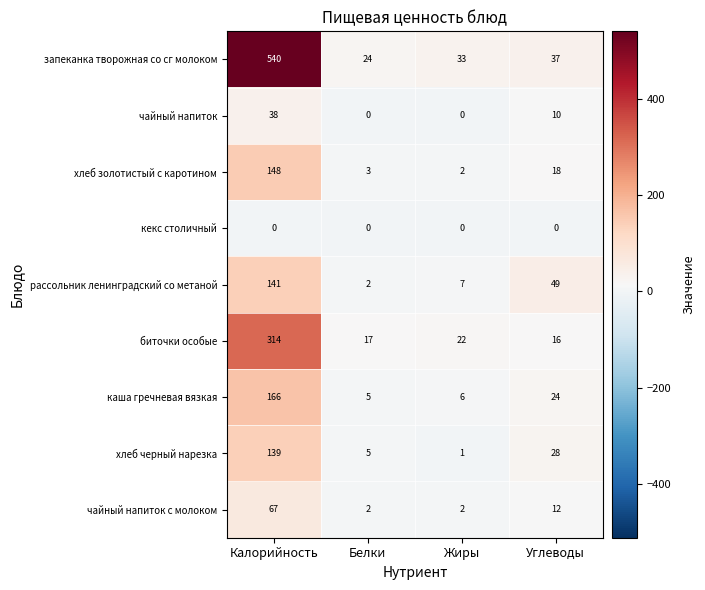

Where does the запеканка творожная со сг молоком series first go above 37?

Калорийность